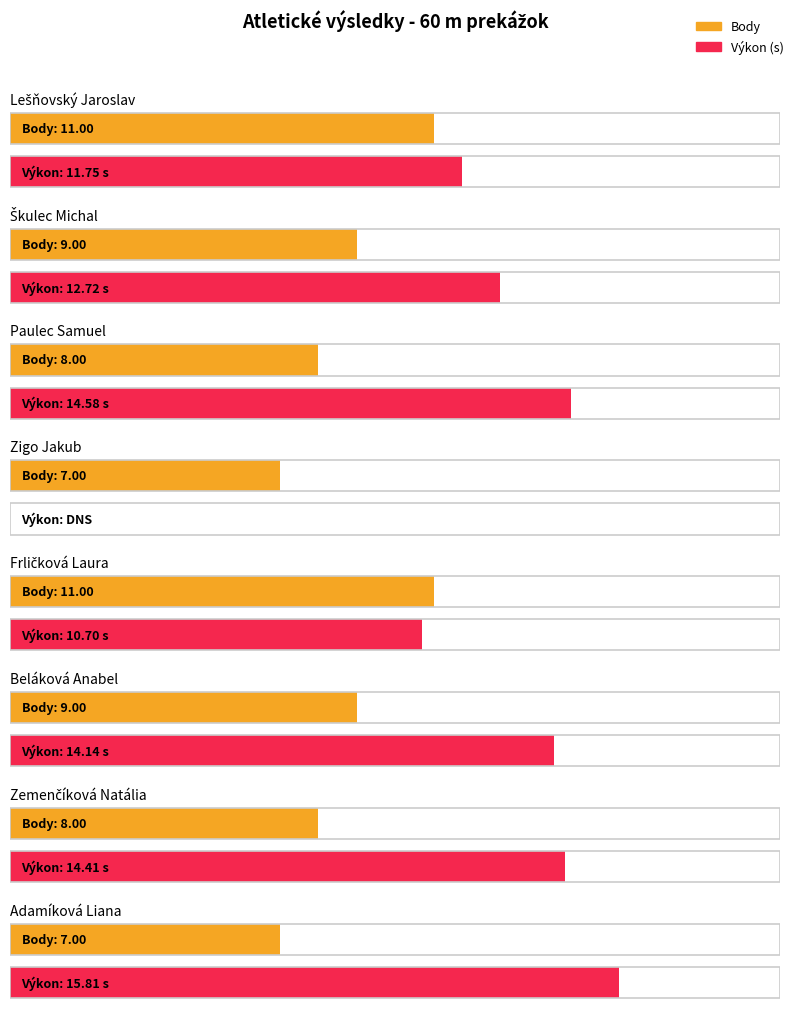

The Body series shows 7.0 at Adamíková Liana. True or false?

True